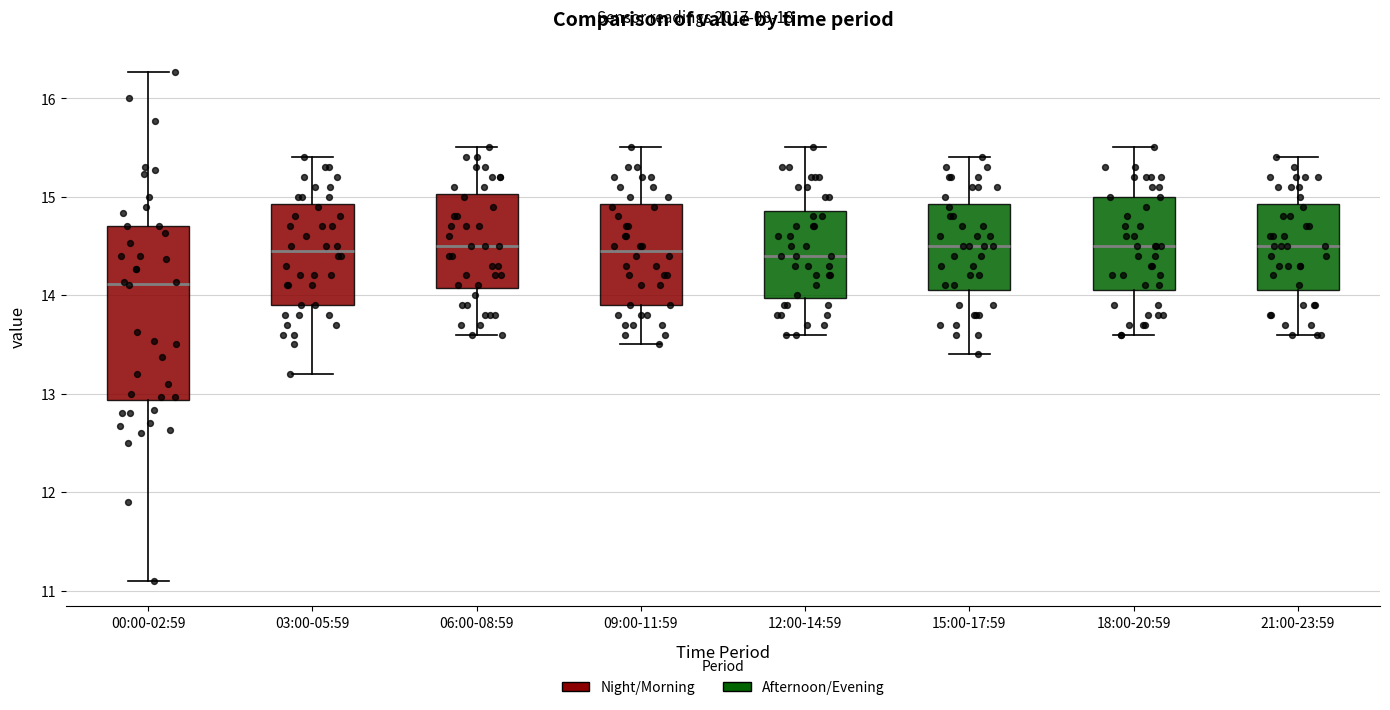

Reading left to right, read every box against the y-axis: the position of its median line, the range the box covers, and the ends of its whiskers. The values are not printed on the chart, so give them approximately, as read against the axis.

00:00-02:59: median 14.1, box 12.9 to 14.7, whiskers 11.1 to 16.3
03:00-05:59: median 14.5, box 13.9 to 14.9, whiskers 13.2 to 15.4
06:00-08:59: median 14.5, box 14.1 to 15.0, whiskers 13.6 to 15.5
09:00-11:59: median 14.5, box 13.9 to 14.9, whiskers 13.5 to 15.5
12:00-14:59: median 14.4, box 14.0 to 14.9, whiskers 13.6 to 15.5
15:00-17:59: median 14.5, box 14.1 to 14.9, whiskers 13.4 to 15.4
18:00-20:59: median 14.5, box 14.1 to 15.0, whiskers 13.6 to 15.5
21:00-23:59: median 14.5, box 14.1 to 14.9, whiskers 13.6 to 15.4